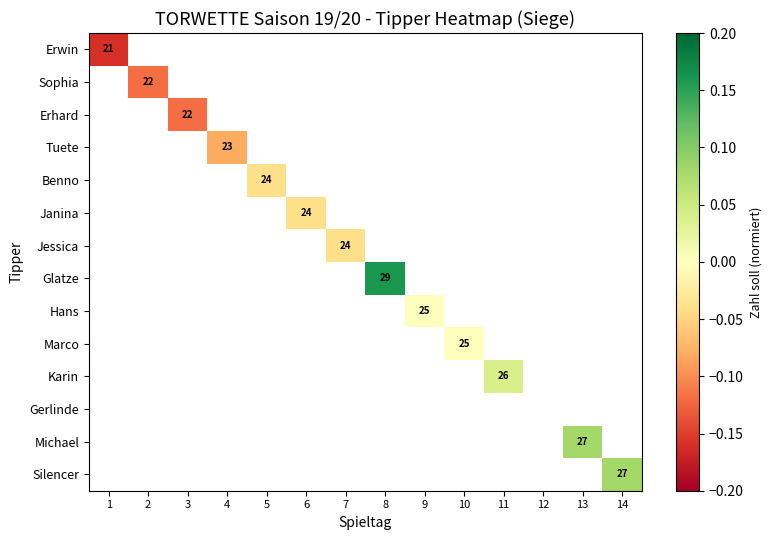

What is the greatest value displayed?

0.2